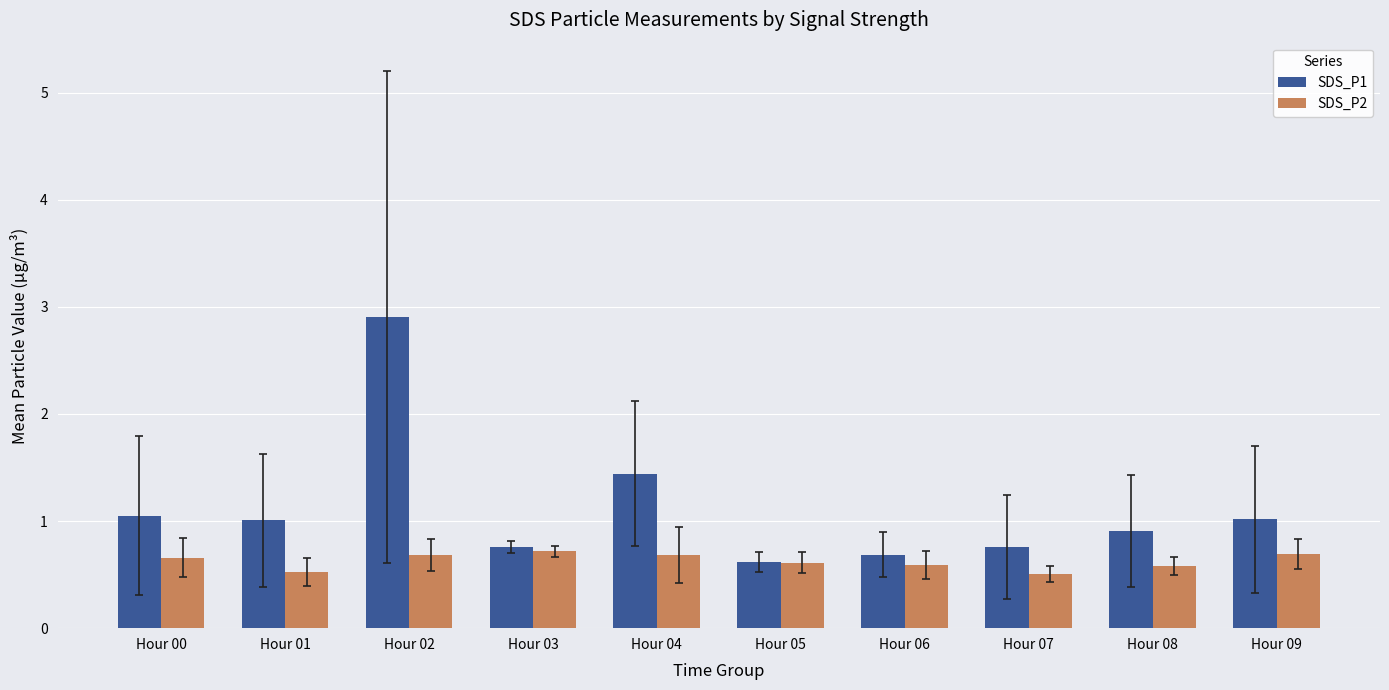

List the series in order of their overall mean, highest first.

SDS_P1, SDS_P2